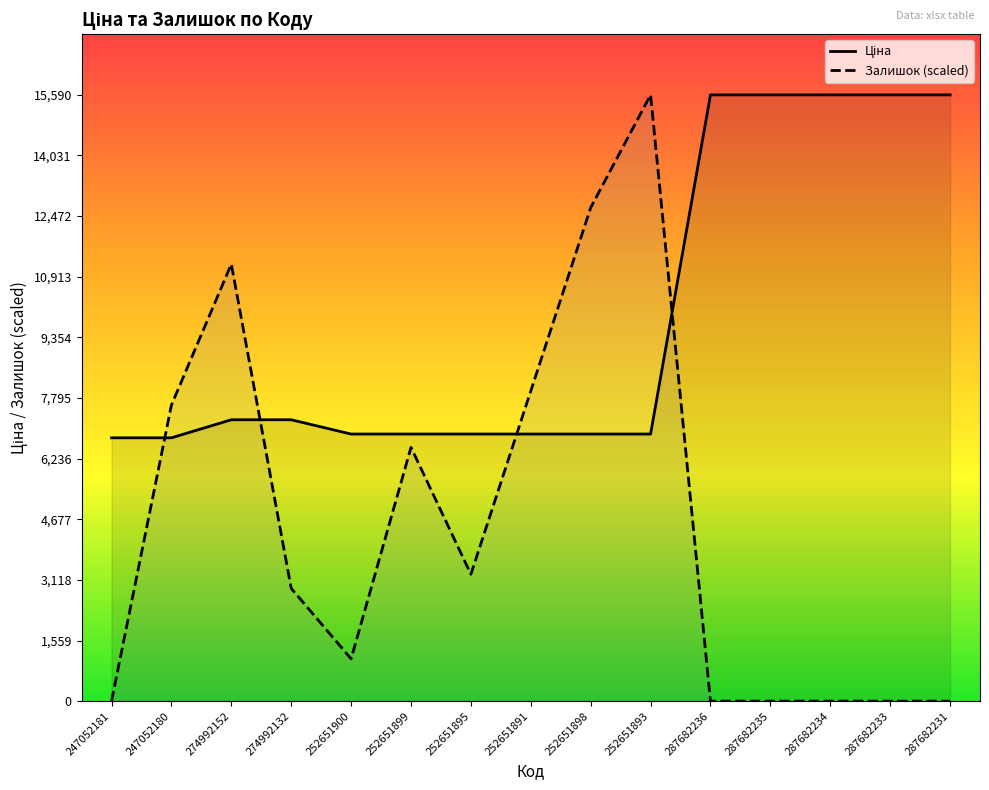

What is the difference between the second highest and second lowest values in the Залишок series?

12689.9